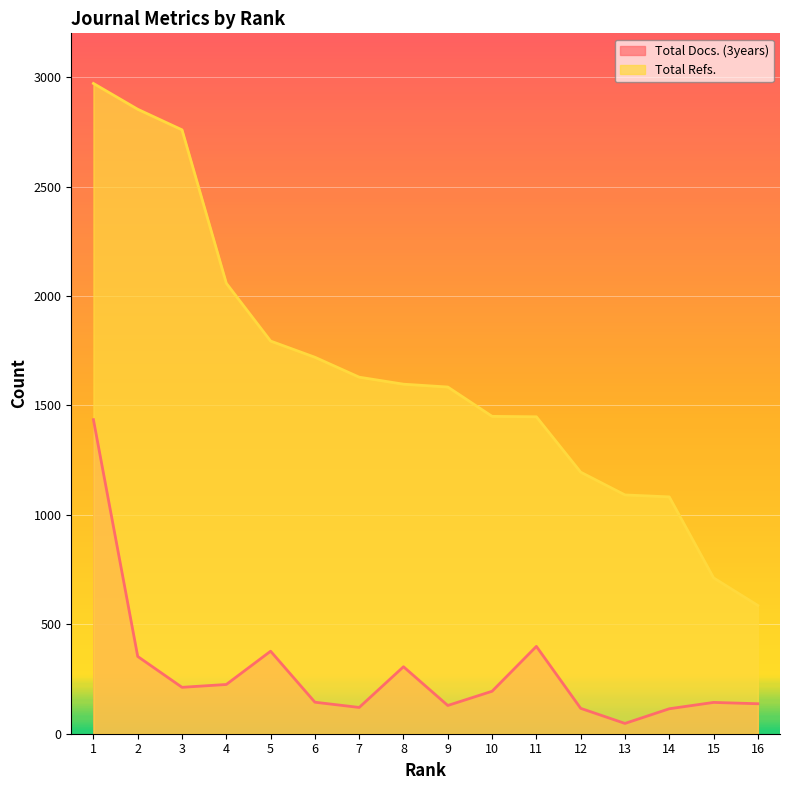

What is the minimum value for Total Refs.?

586